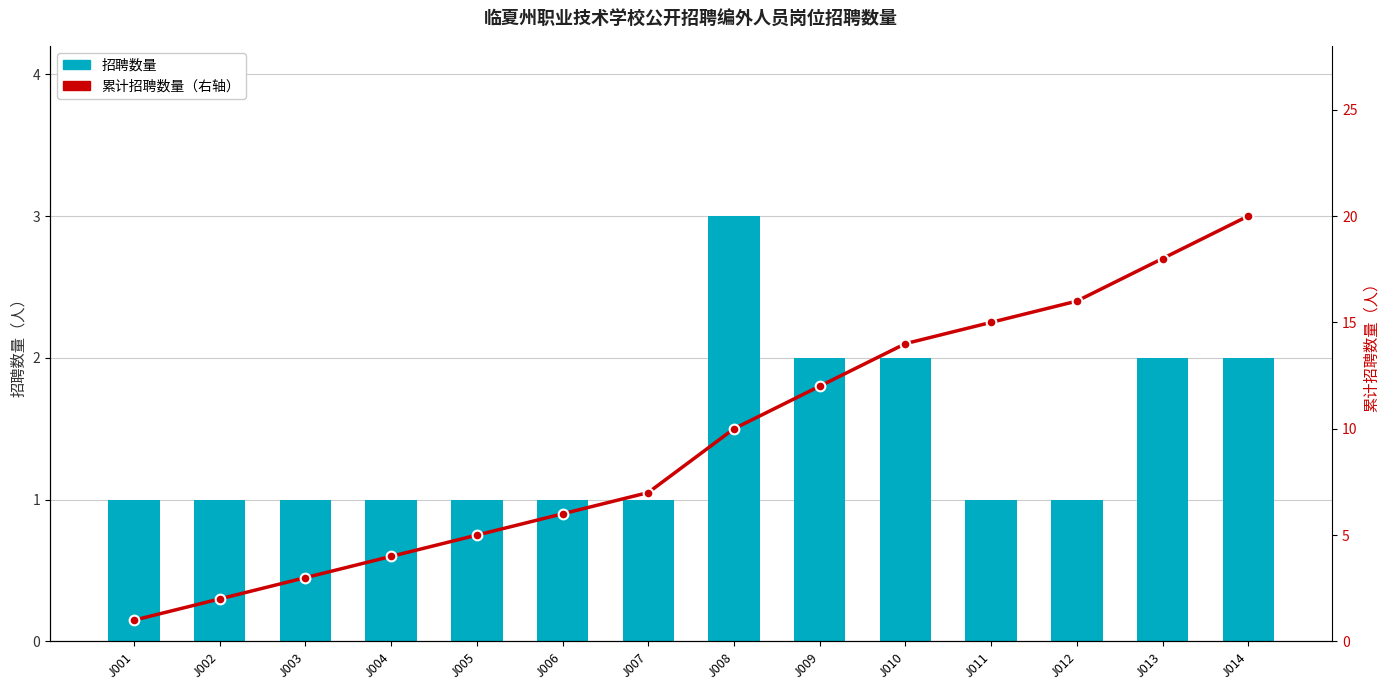

Which series has the largest range (max minus min)?

累计招聘数量（右轴）